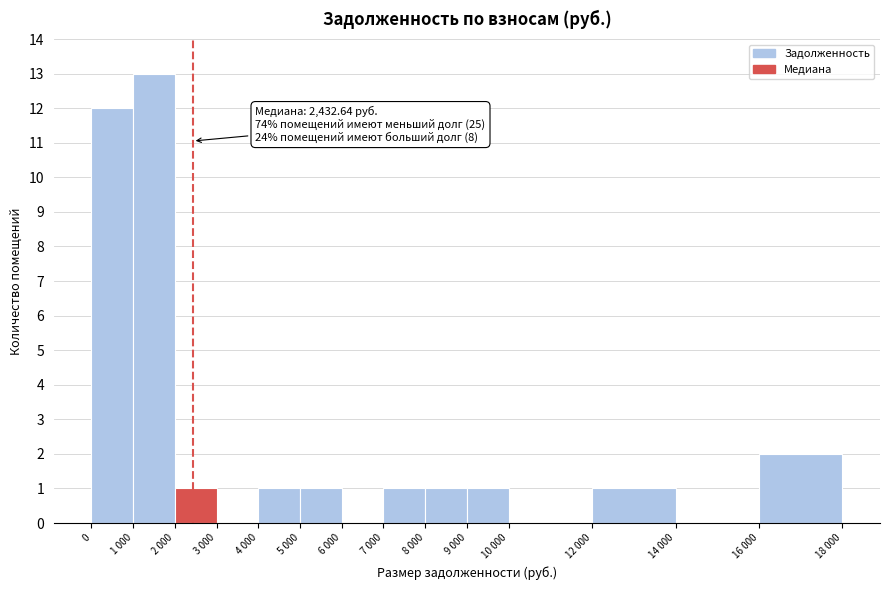

Reading left to right, extract all data points from this chart.

0=12	1 000=13	2 000=1	3 000=0	4 000=1	5 000=1	6 000=0	7 000=1	8 000=1	9 000=1	10 000=0	12 000=1	14 000=0	16 000=2